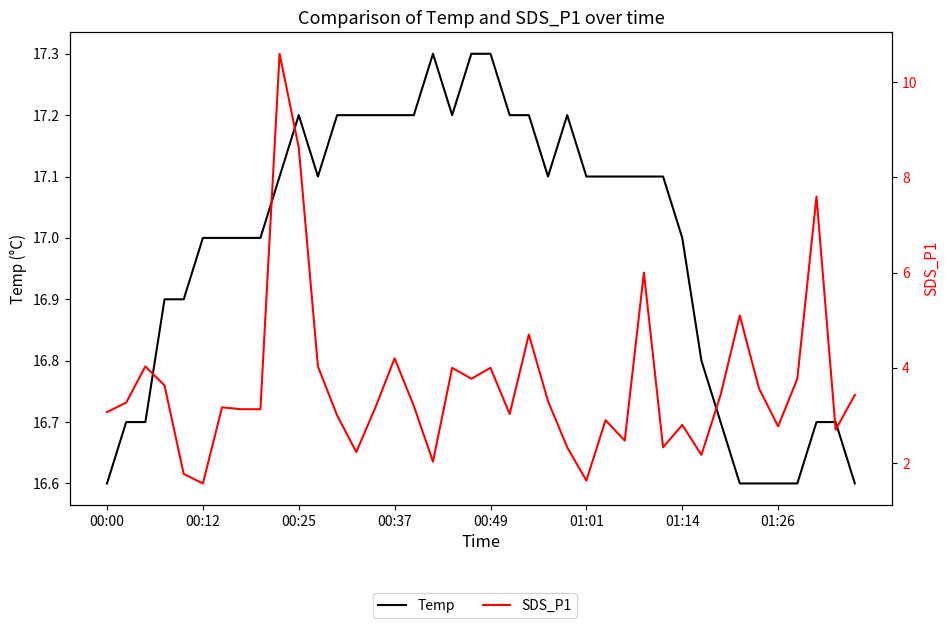

True or false: Temp and SDS_P1 intersect in this chart.

False